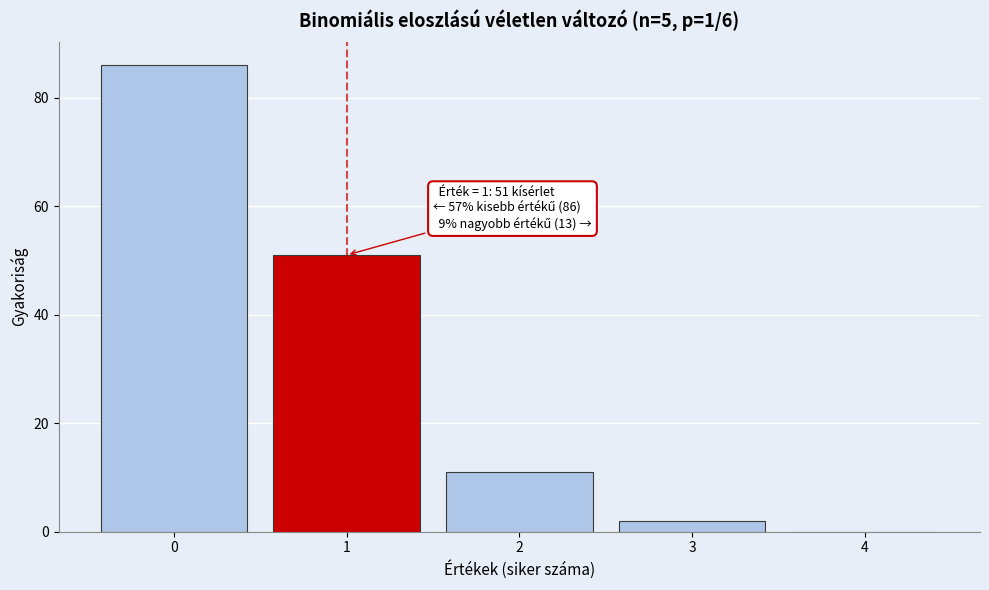

Reading left to right, what are all the values shown in this chart?

0=86	1=51	2=11	3=2	4=0